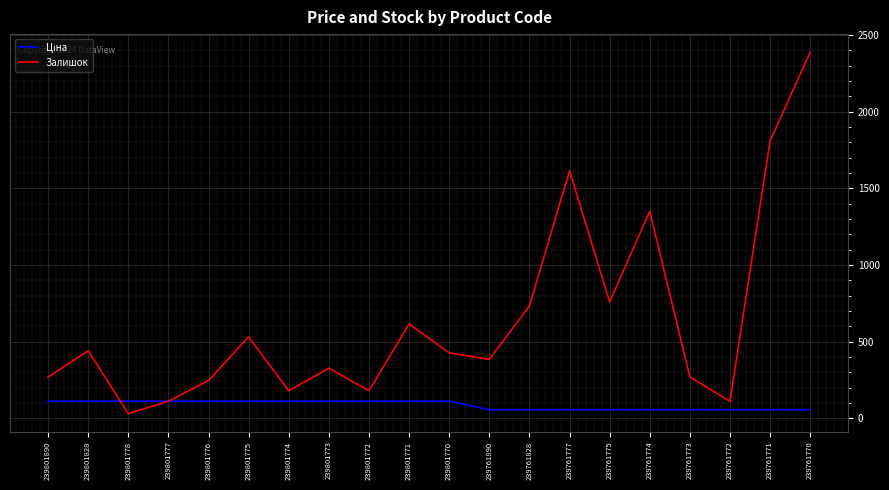

The value of Залишок at 239761777 is 1614.0. True or false?

True